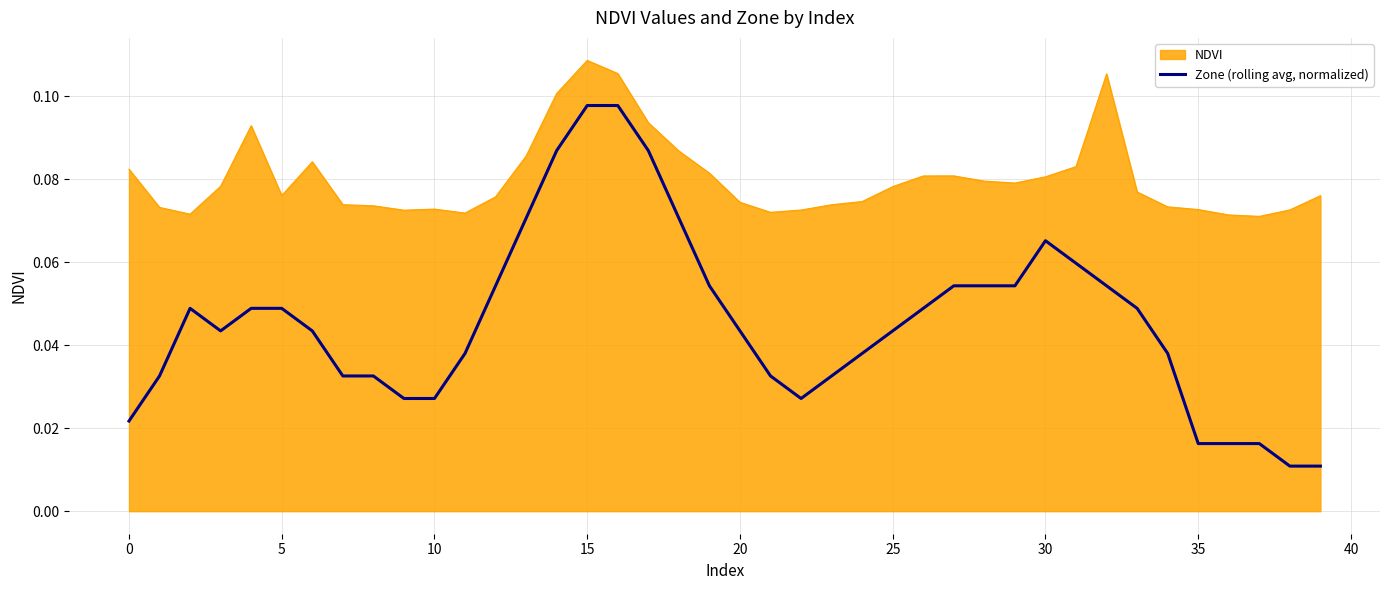

Which series has the largest range (max minus min)?

Zone (rolling avg, normalized)